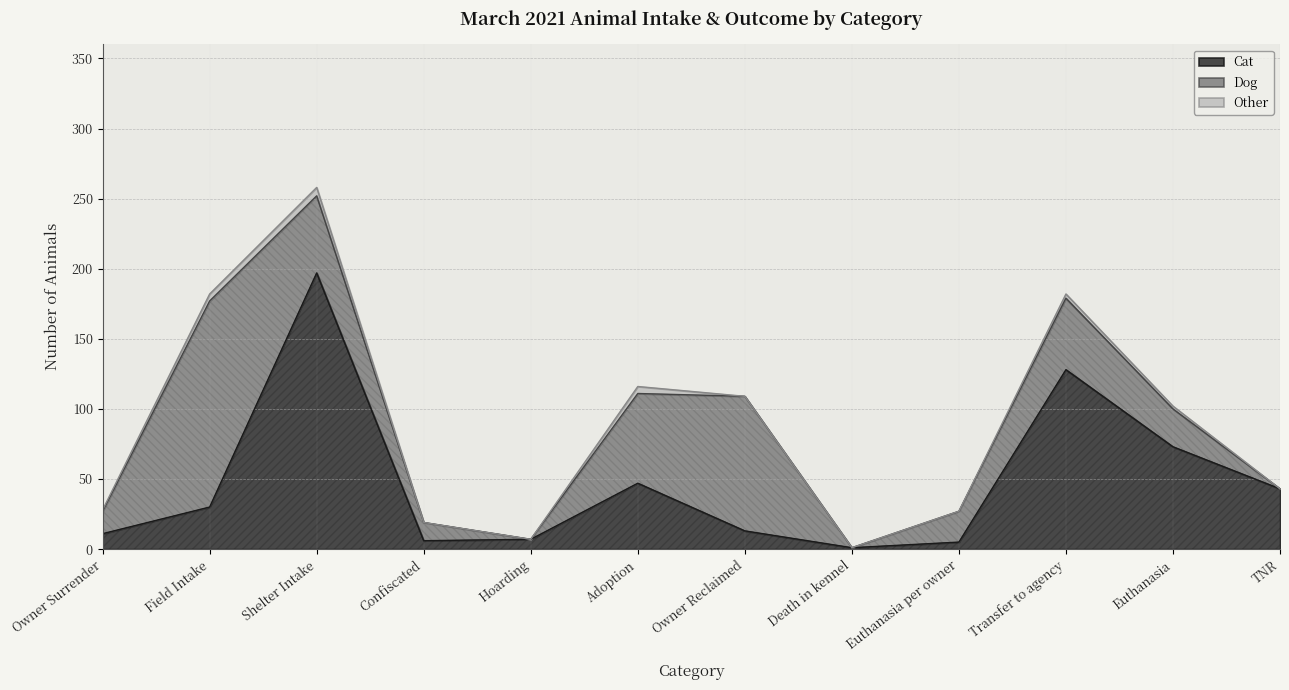

The Cat series shows 0 at Death in kennel. True or false?

False